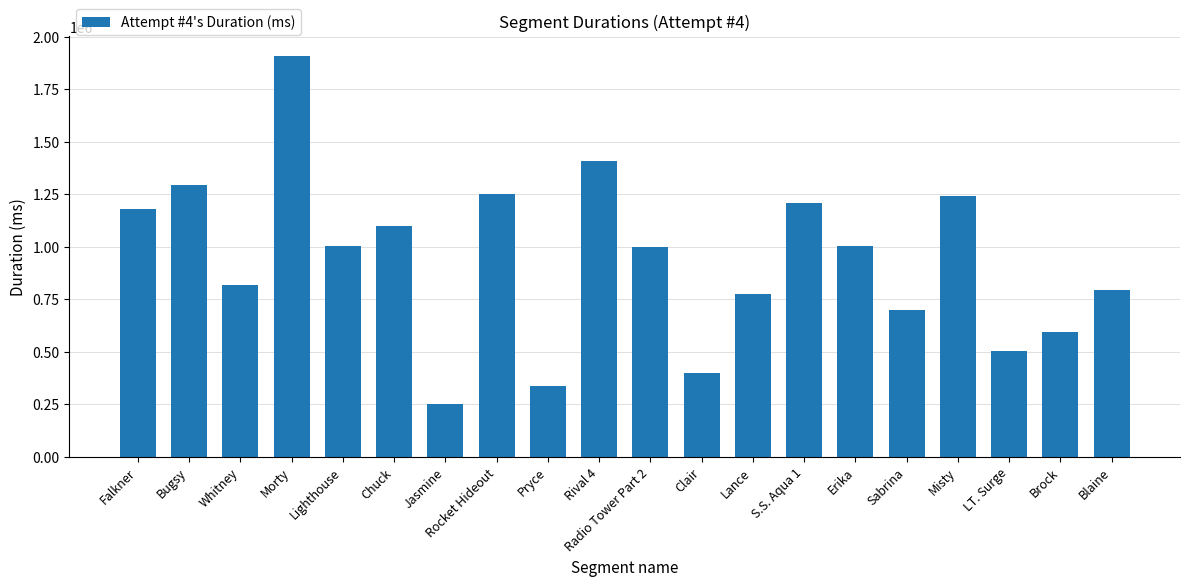

What is the change in value from Morty to Clair?

-1510498